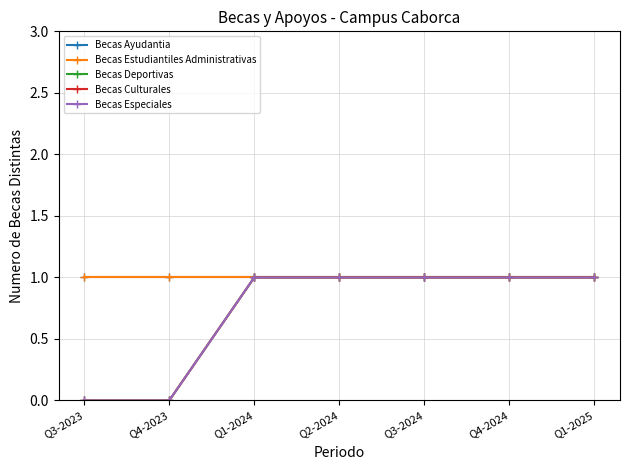

Is this an area chart (filled region under the line)?

No